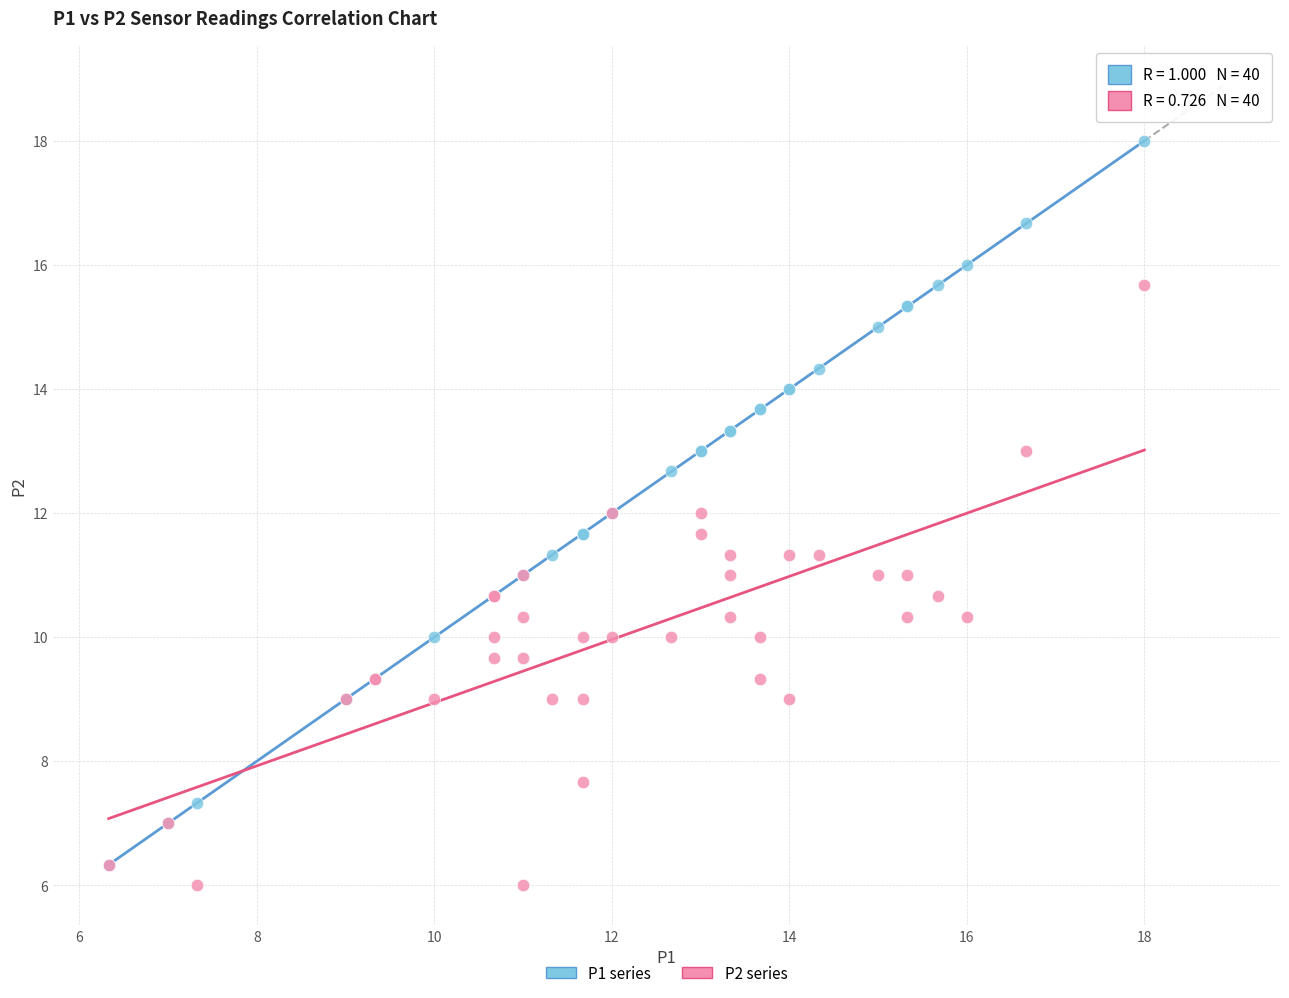

Which series has the largest Y range (max minus min)?

P1 series